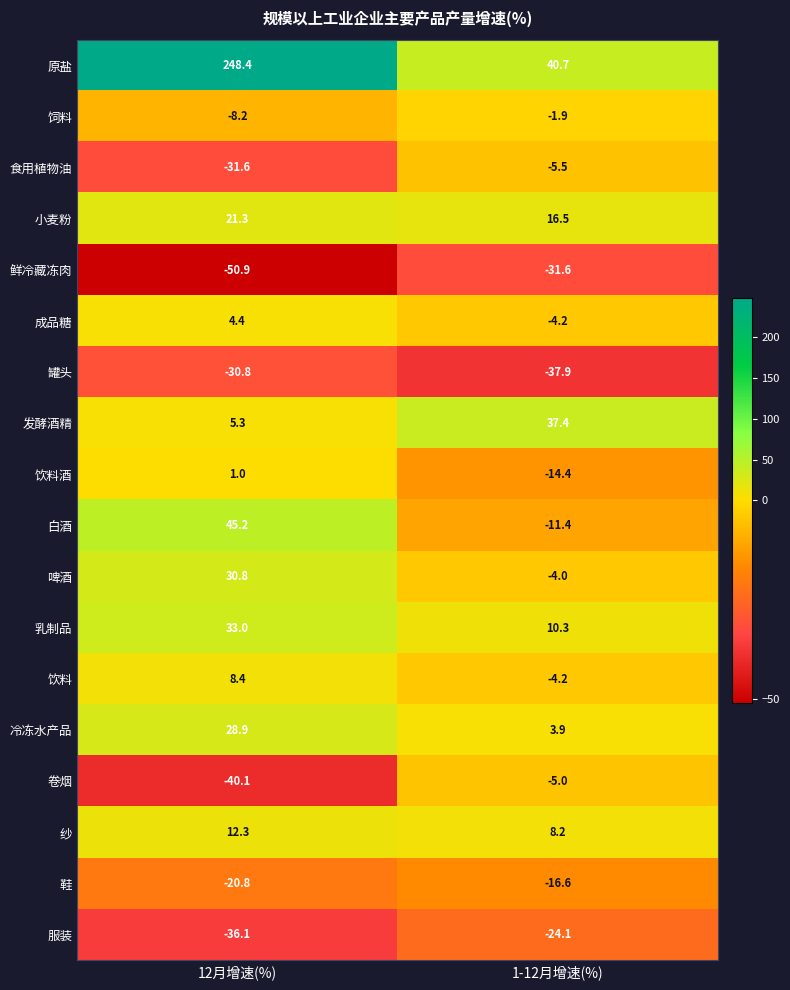

What is the difference between the 食用植物油 values at 12月增速(%) and 1-12月增速(%)?

26.1